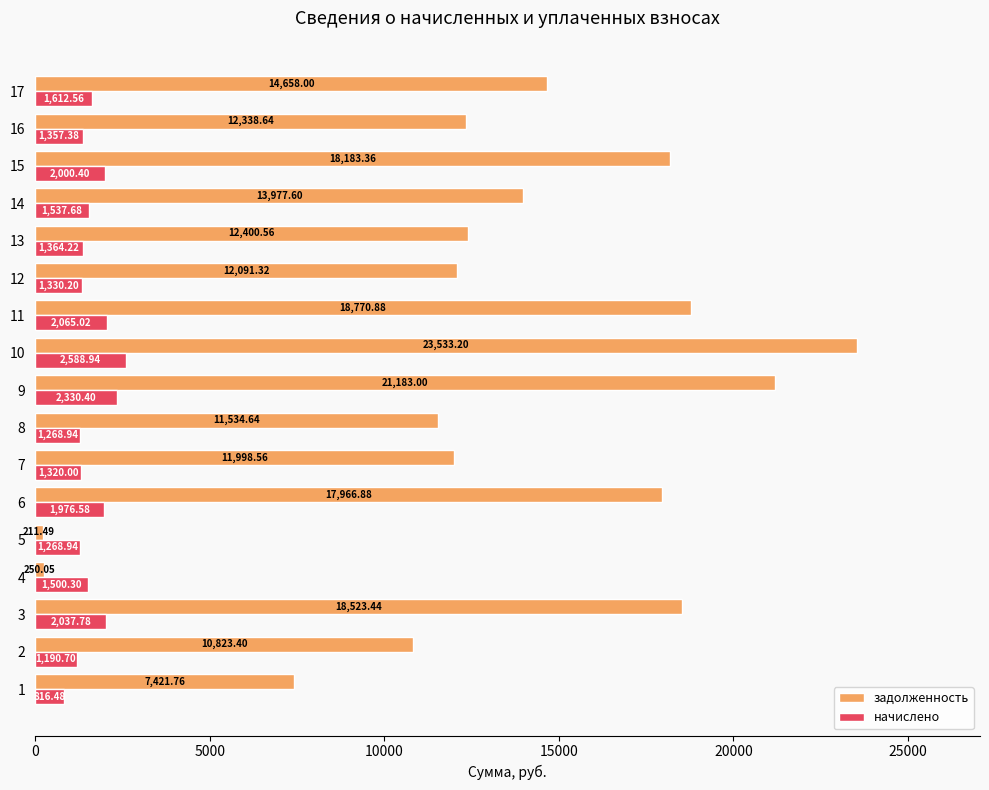

What is the difference between the maximum and minimum values in the начислено series?

1772.5